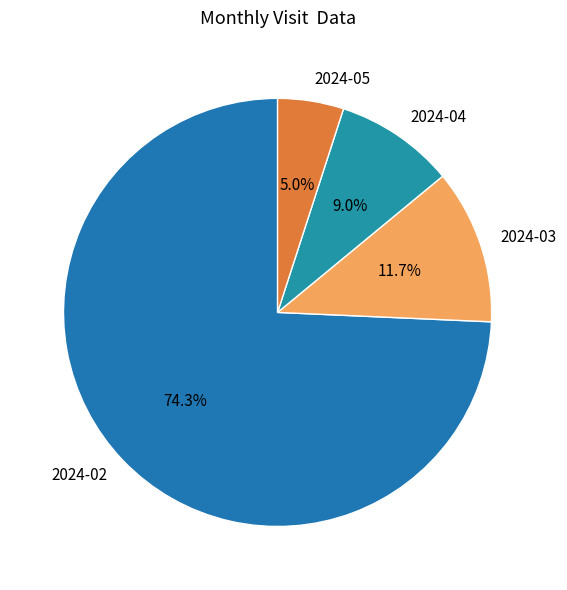

Is 2024-05 the majority of the pie?

No